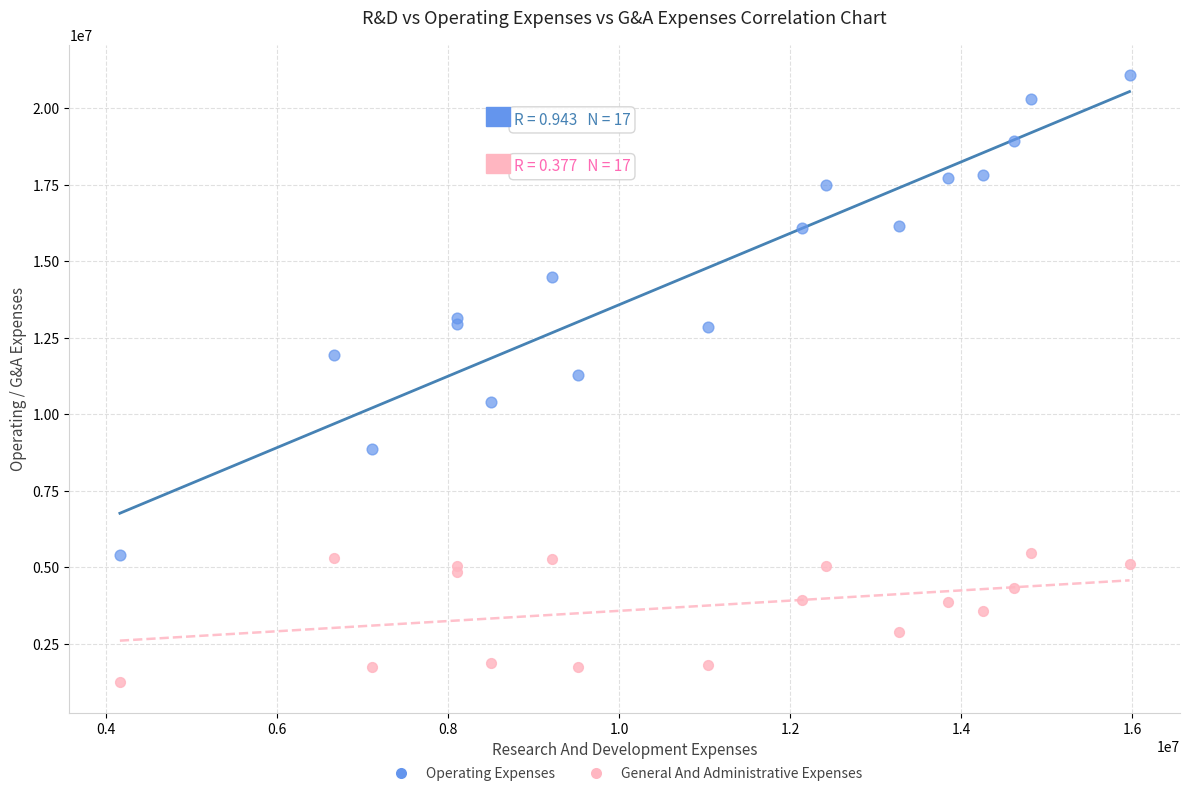

What are all the series names shown in the legend?

Operating Expenses, General And Administrative Expenses